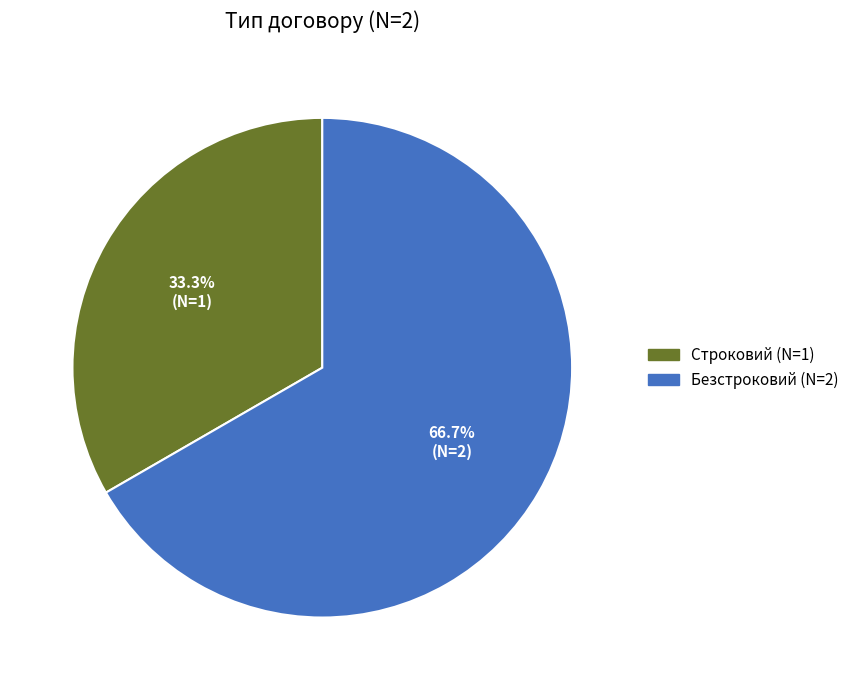

Combined, do Строковий and Безстроковий account for over 50%?

Yes